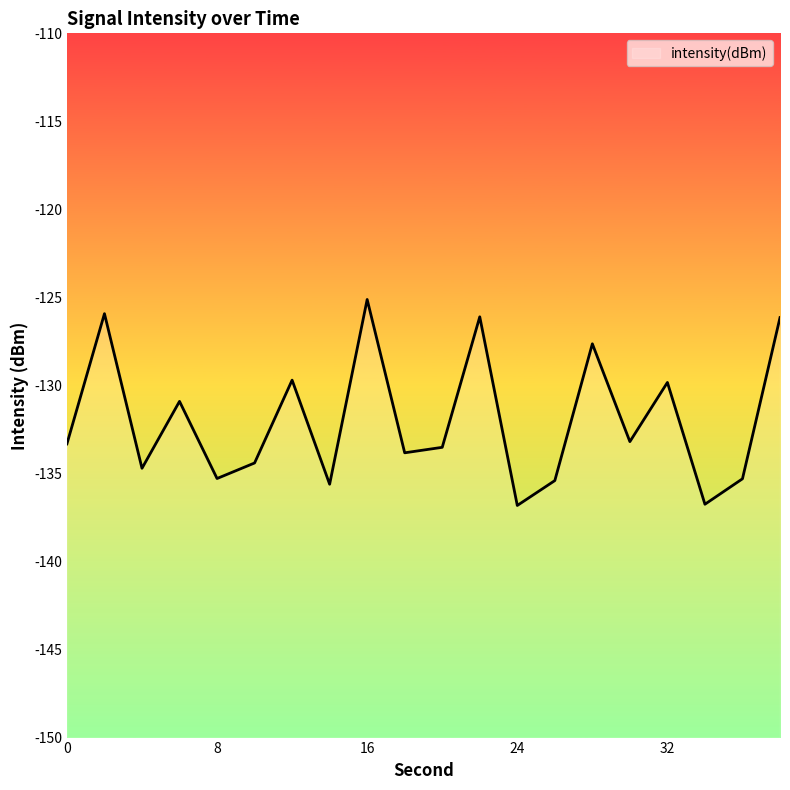

What is the sum of the values at 32 and 36?

-265.1